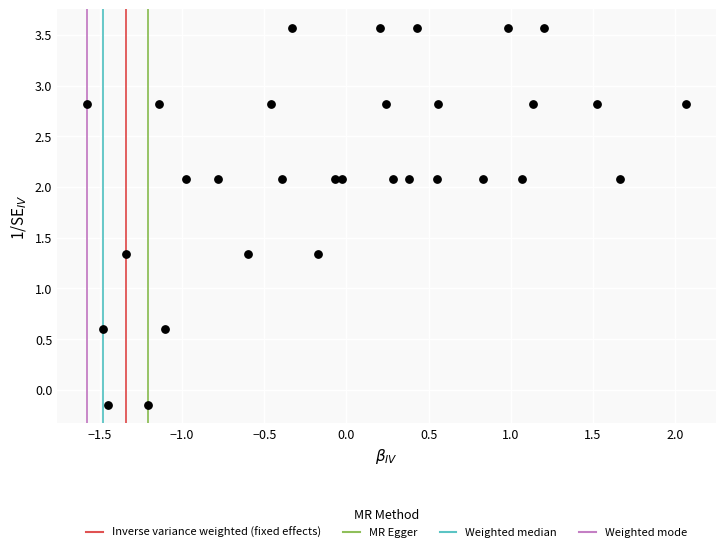

What is the range of Y values (max minus min)?

3.7